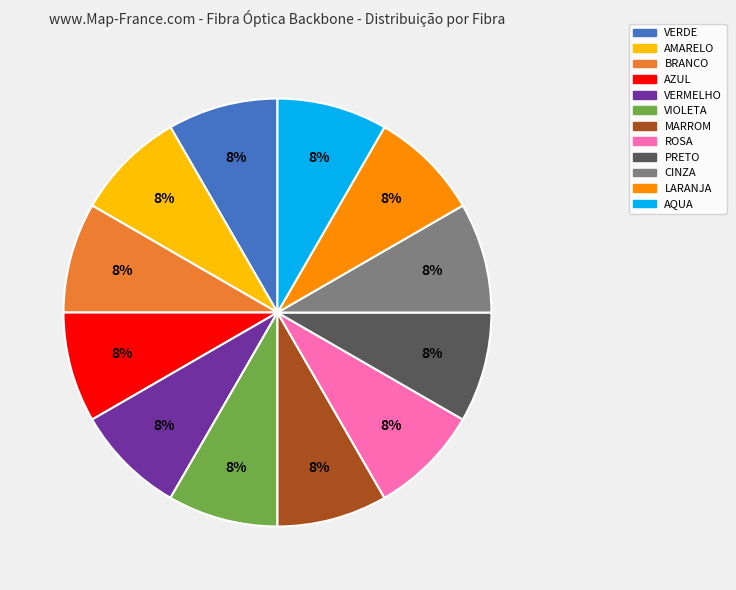

What is the ratio of the value at VERMELHO to the value at LARANJA?

1.0